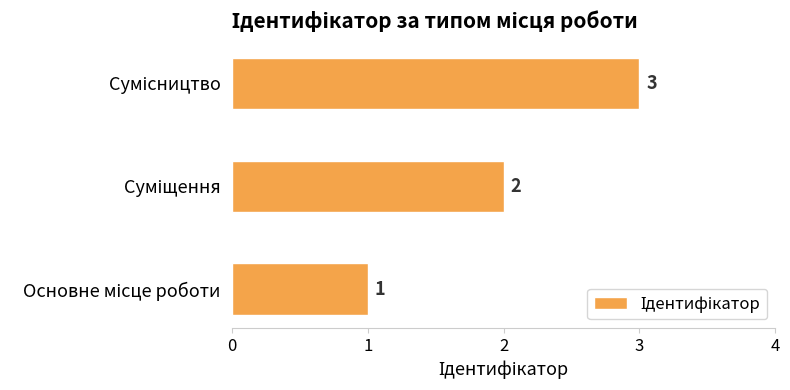

What is the sum of all values?

6